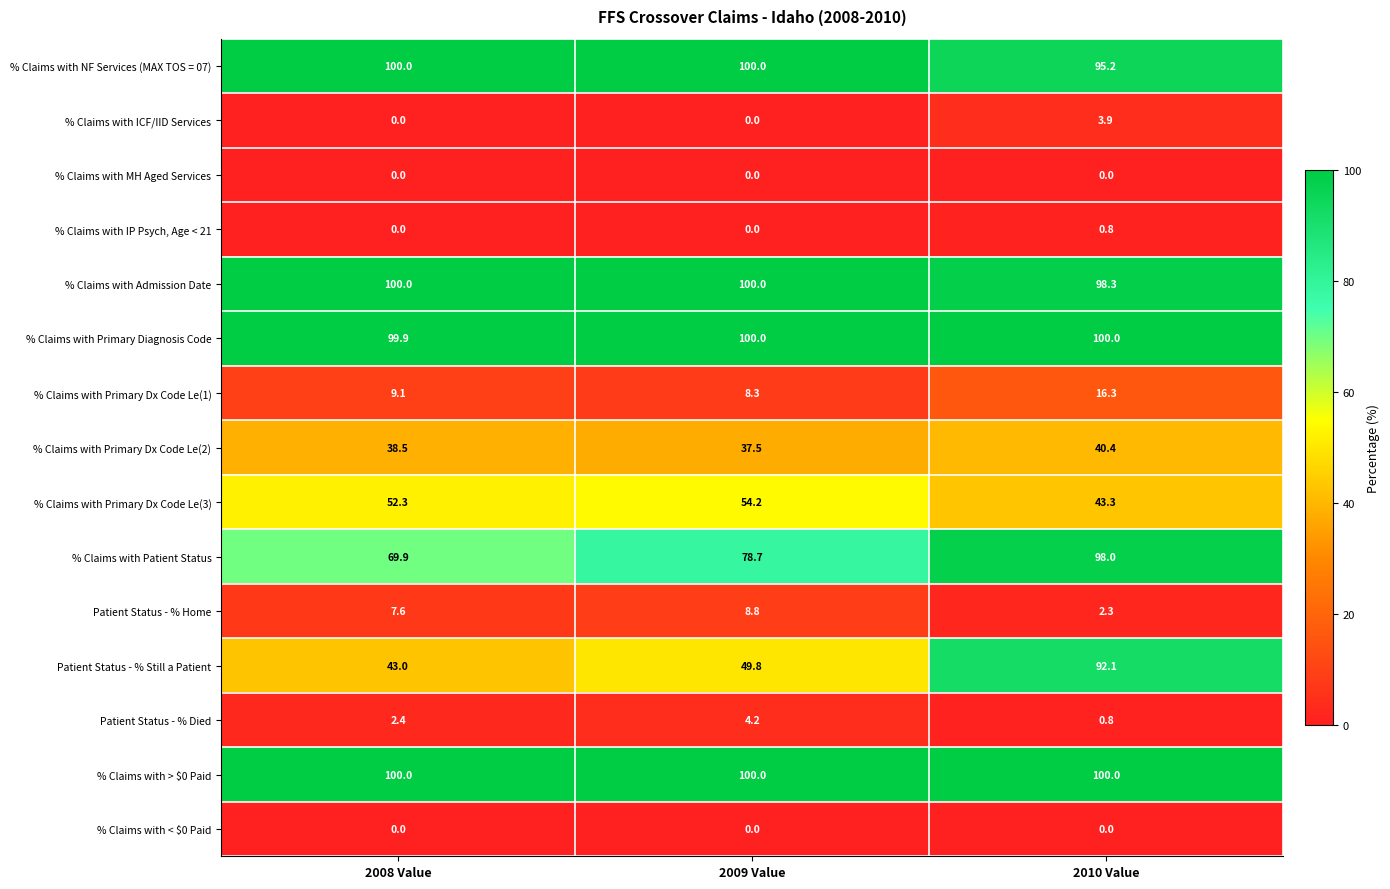

True or false: Patient Status - % Home has a value of 8.8 at 2009 Value.

True